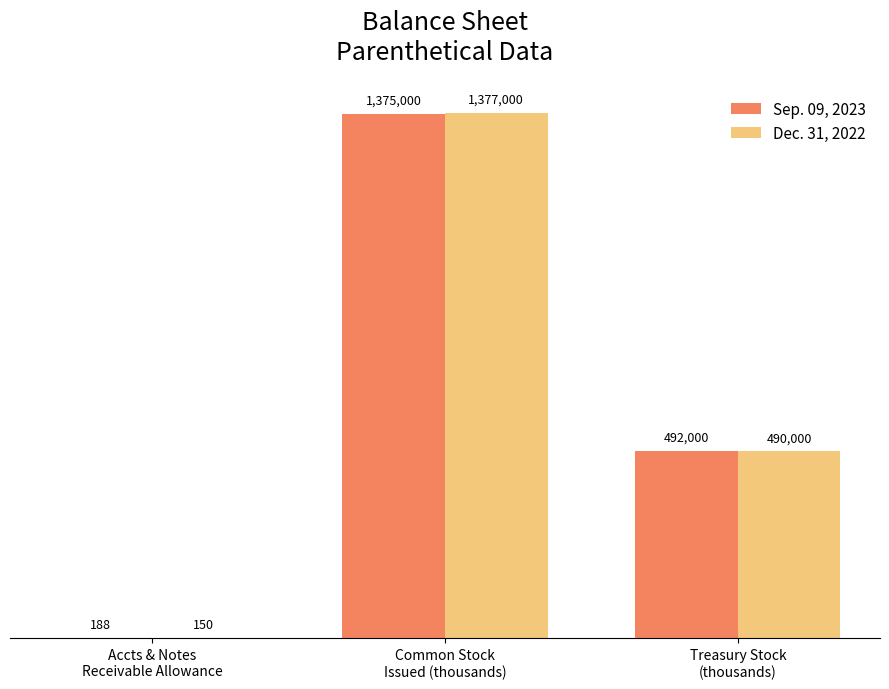

Reading left to right, list all the values displayed in this chart.

Sep. 09, 2023: Accts & Notes
Receivable Allowance=188	Common Stock
Issued (thousands)=1375000	Treasury Stock
(thousands)=492000
Dec. 31, 2022: Accts & Notes
Receivable Allowance=150	Common Stock
Issued (thousands)=1377000	Treasury Stock
(thousands)=490000